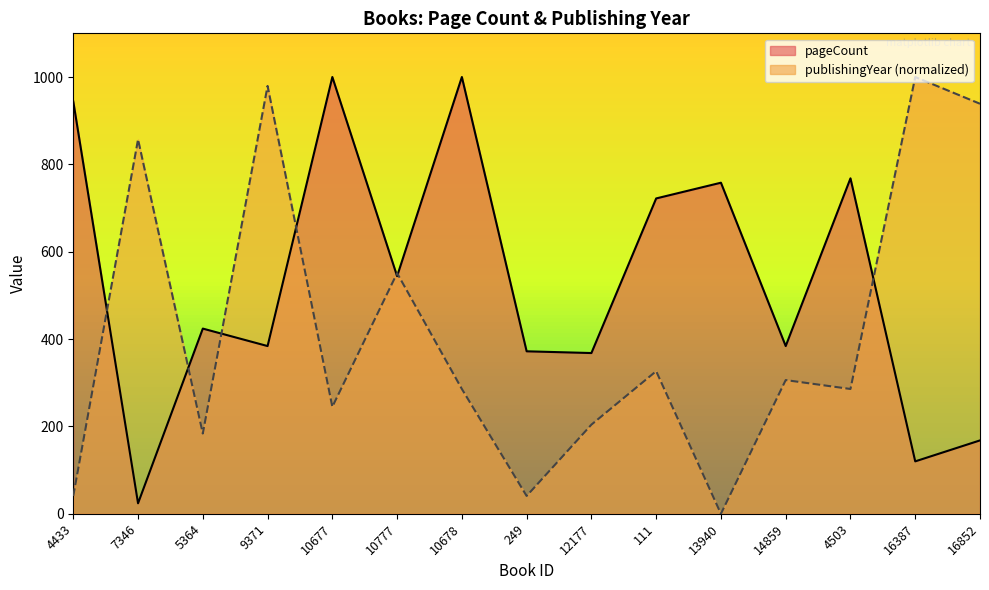

What is the label of the 8th point from the right?

249